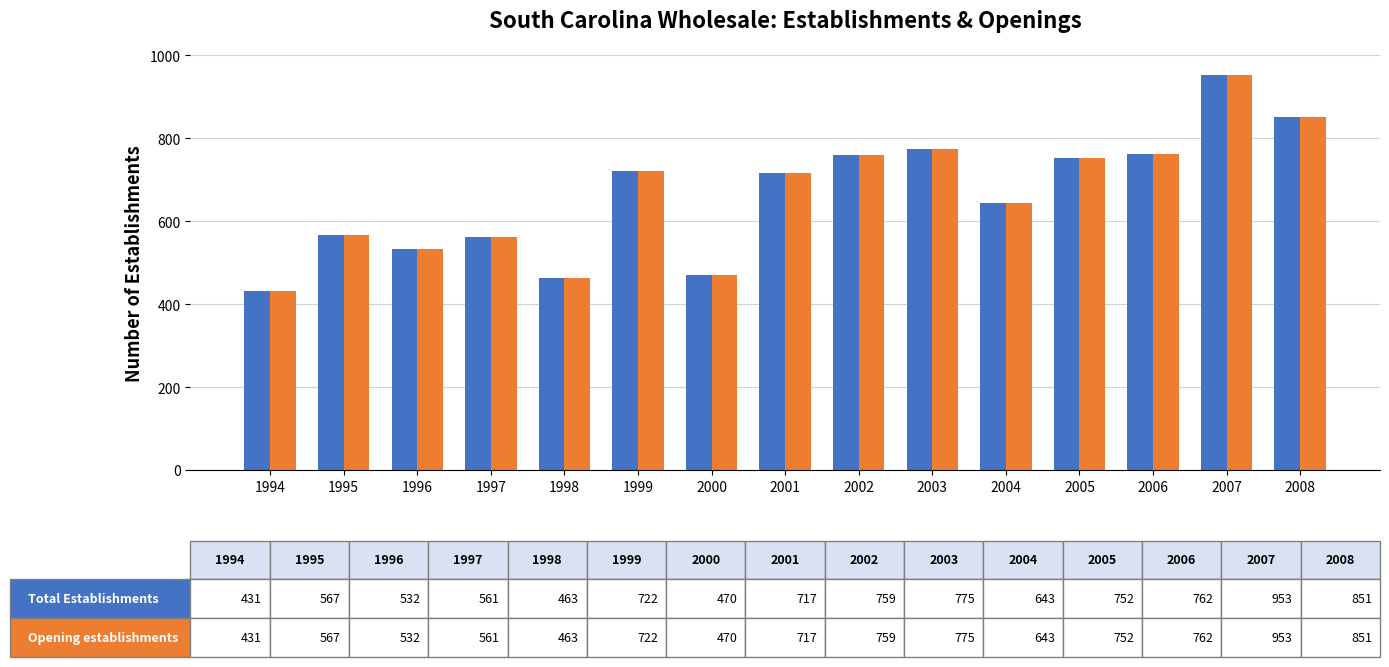

At which category does the chart reach its minimum across all series?

1994